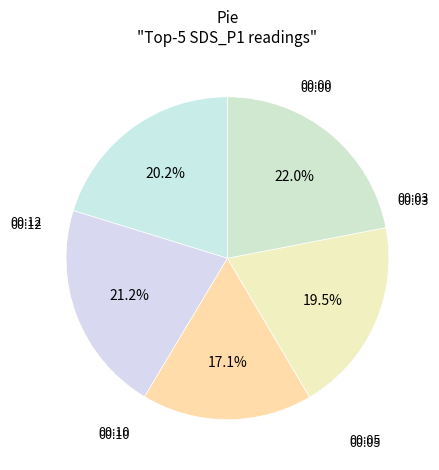

How many slices are in this pie chart?

5